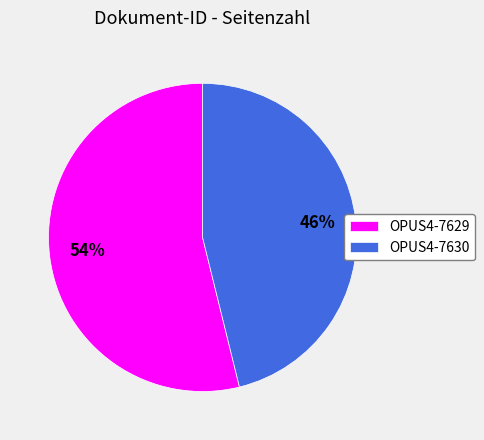

To the nearest percent, what portion does OPUS4-7629 represent?

54%